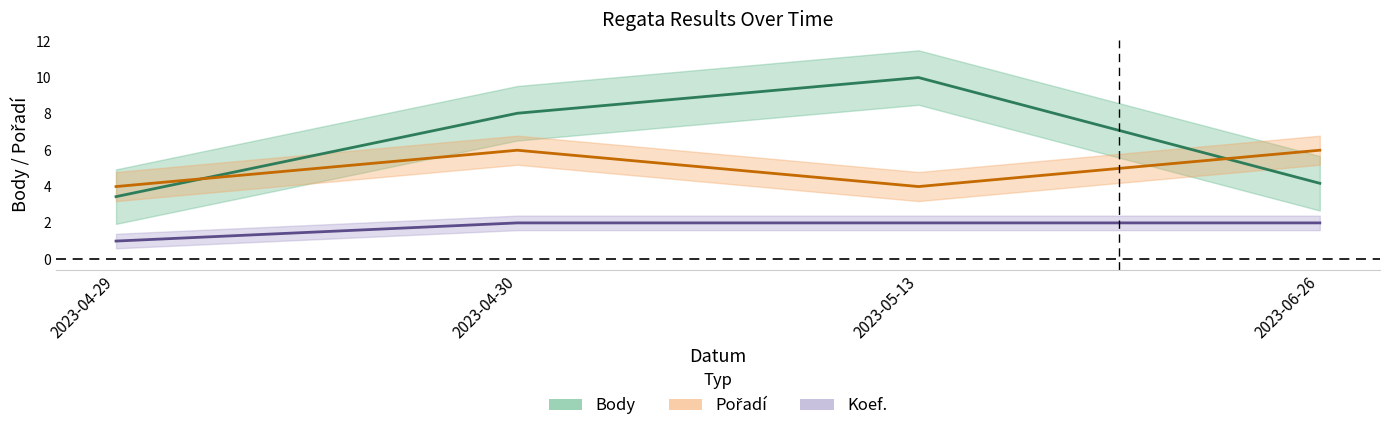

Is this an area chart (filled region under the line)?

No